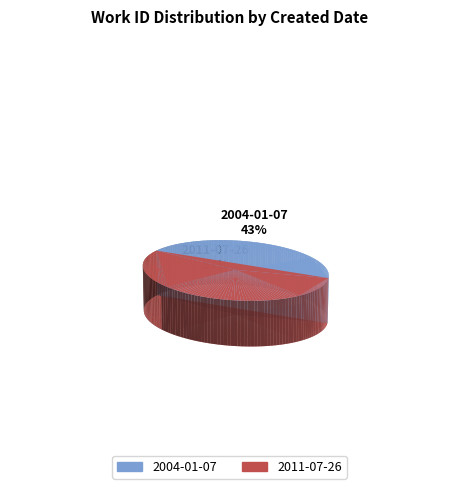

Is it true that 2004-01-07 is 43% of the pie?

True